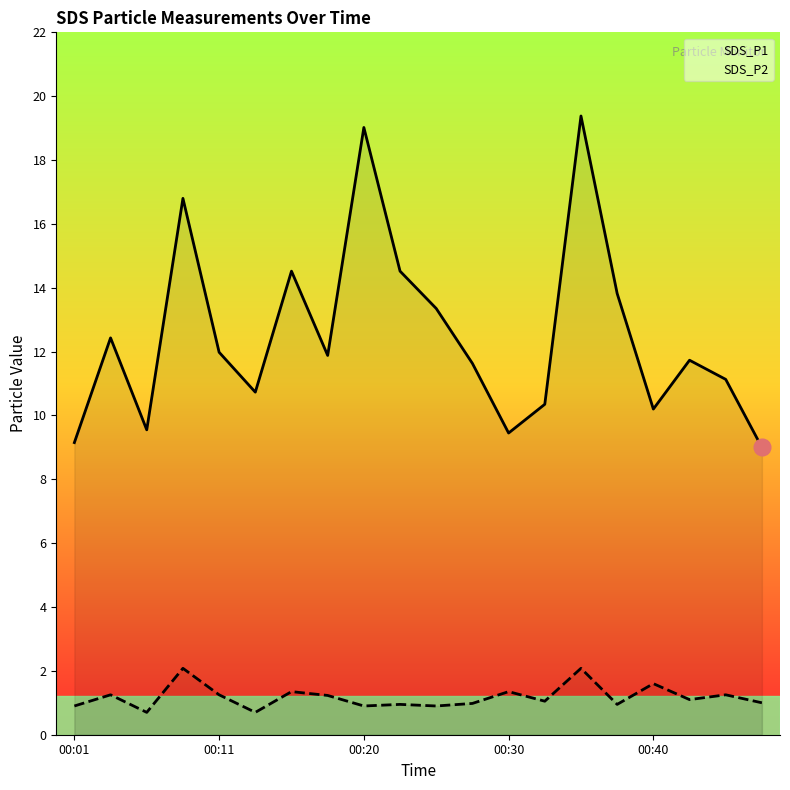

What is the sum of all SDS_P2 values?

23.6